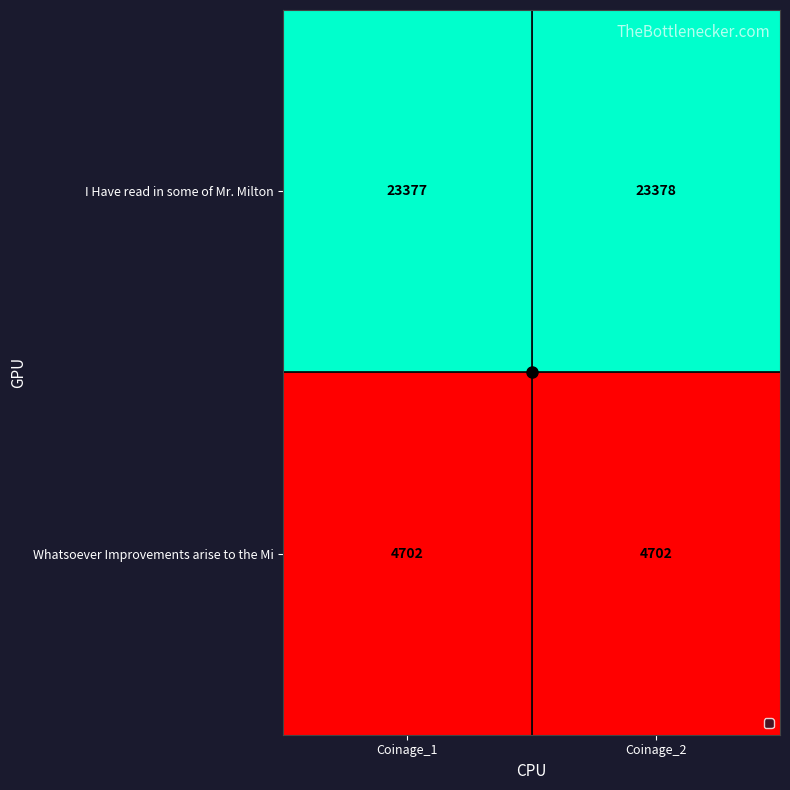

Rank the series by their average value, from highest to lowest.

I Have read in some of Mr. Milton, Whatsoever Improvements arise to the Mi